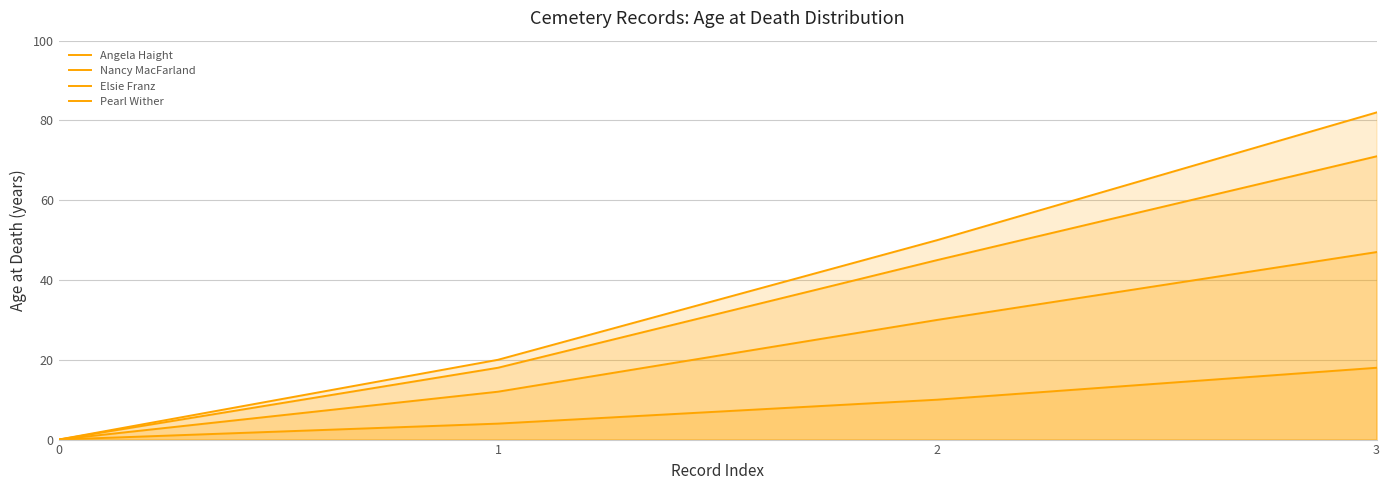

Rank the series at 0 from highest to lowest value.

Angela Haight, Nancy MacFarland, Elsie Franz, Pearl Wither